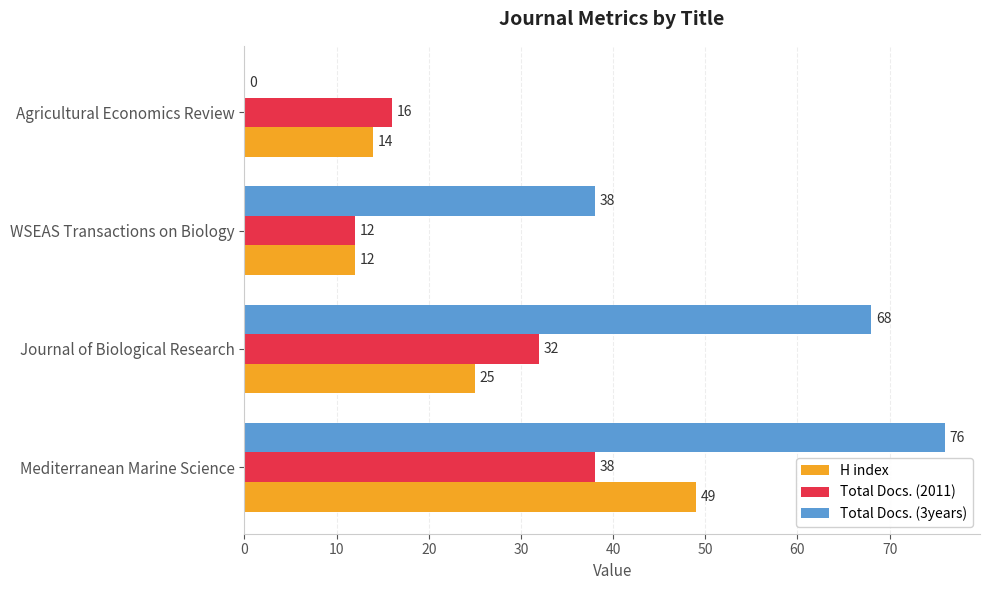

Where is Total Docs. (3years) nearest to the value 38?

WSEAS Transactions on Biology